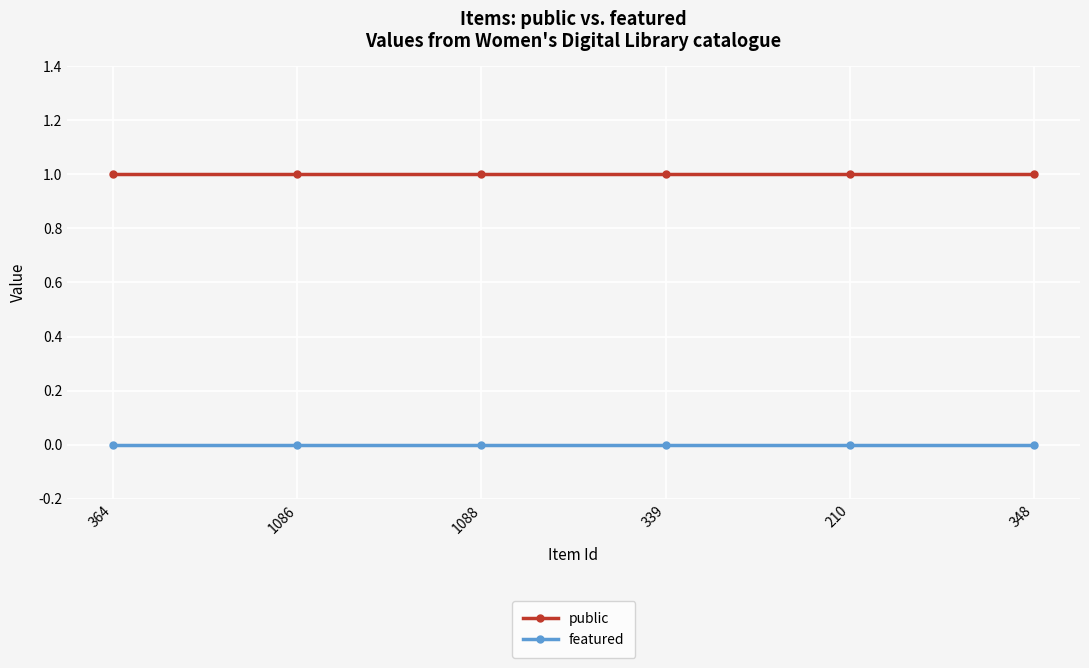

What is the label of the 4th point from the left?

339